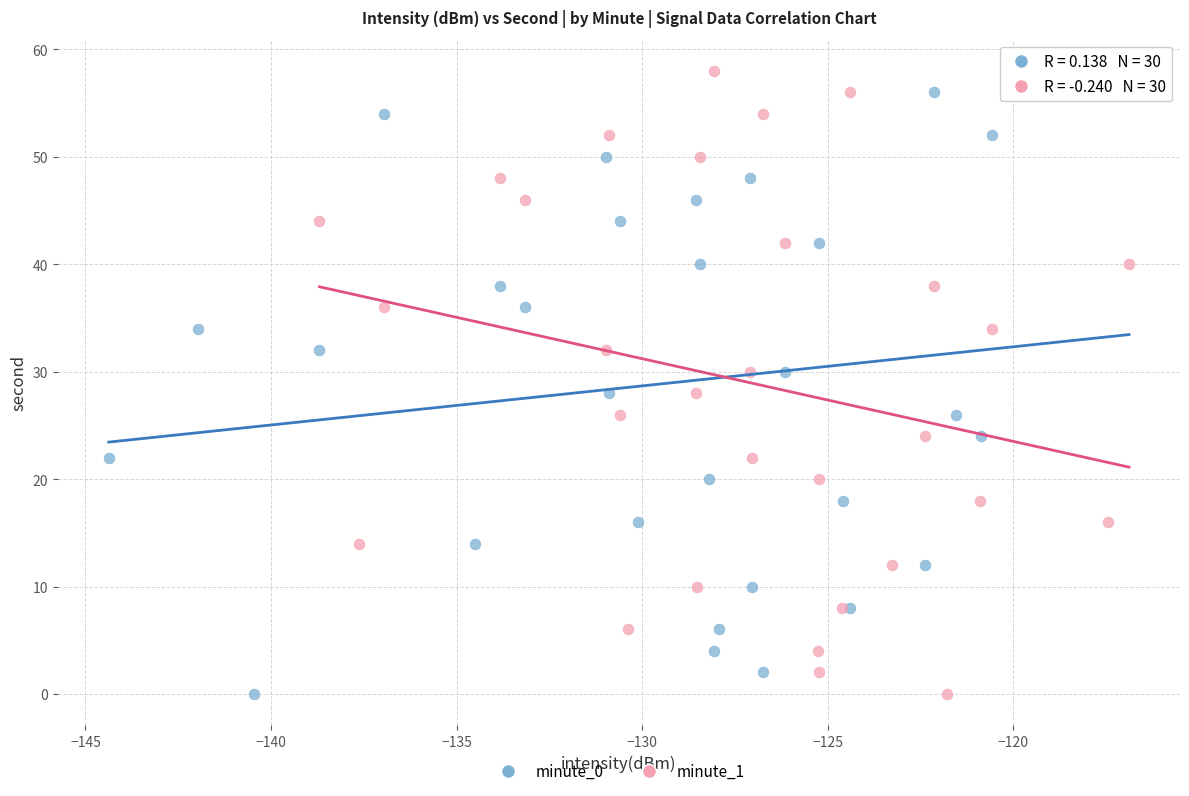

What are all the series names shown in the legend?

minute_0, minute_1